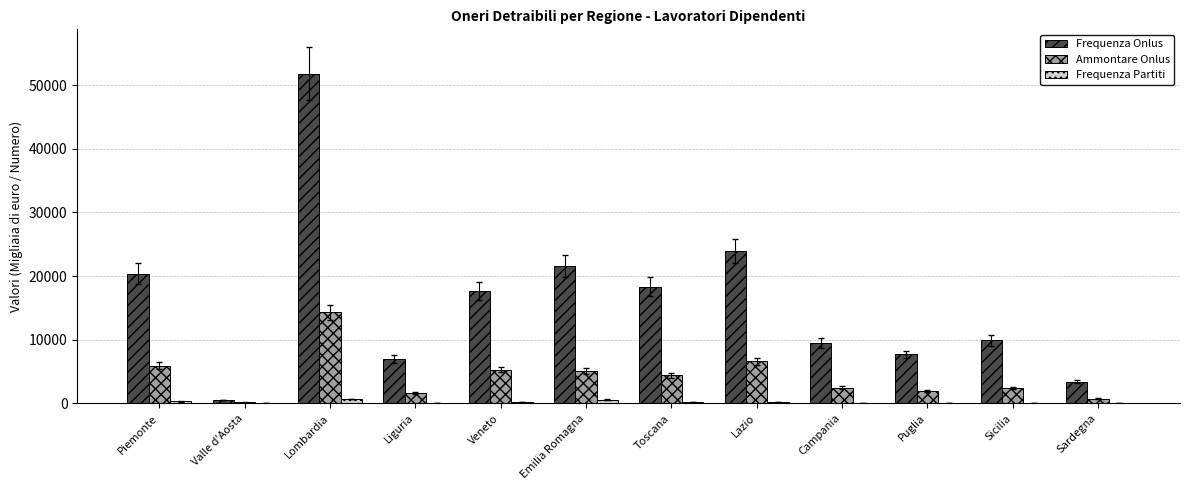

What is the spread (max minus min) of values at Campania?

9422